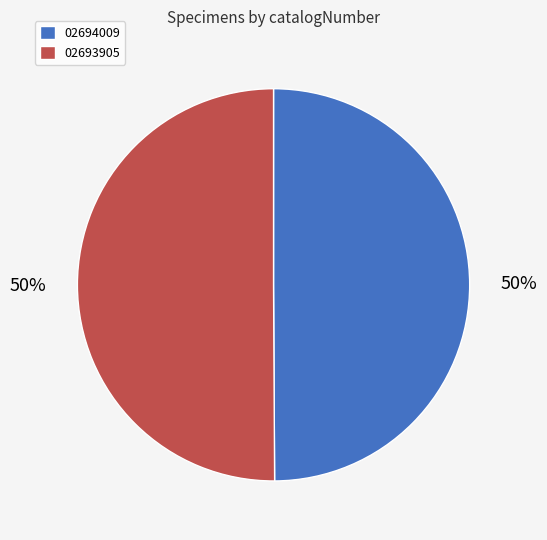

To the nearest percent, what is the average slice percentage?

50%